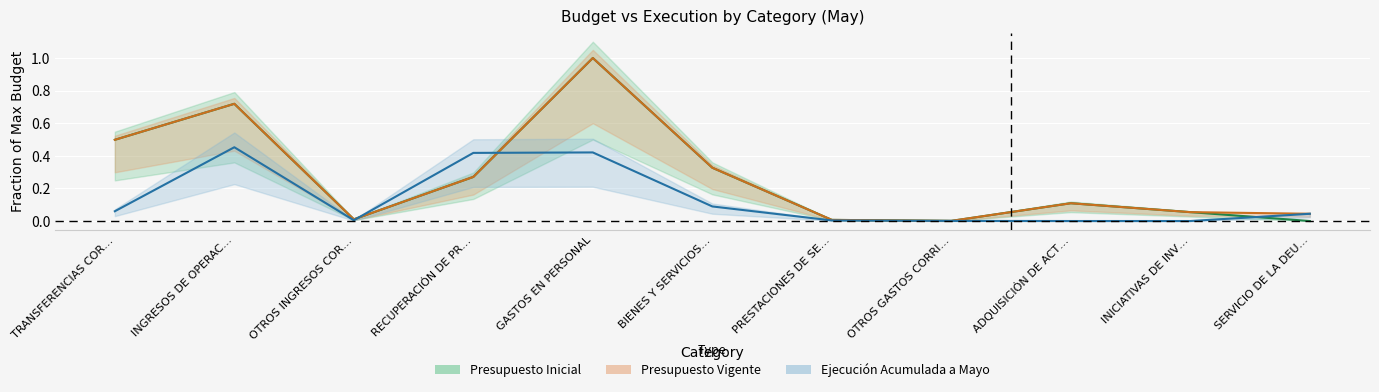

What is the approximate value of Presupuesto Vigente at TRANSFERENCIAS COR…?

0.5